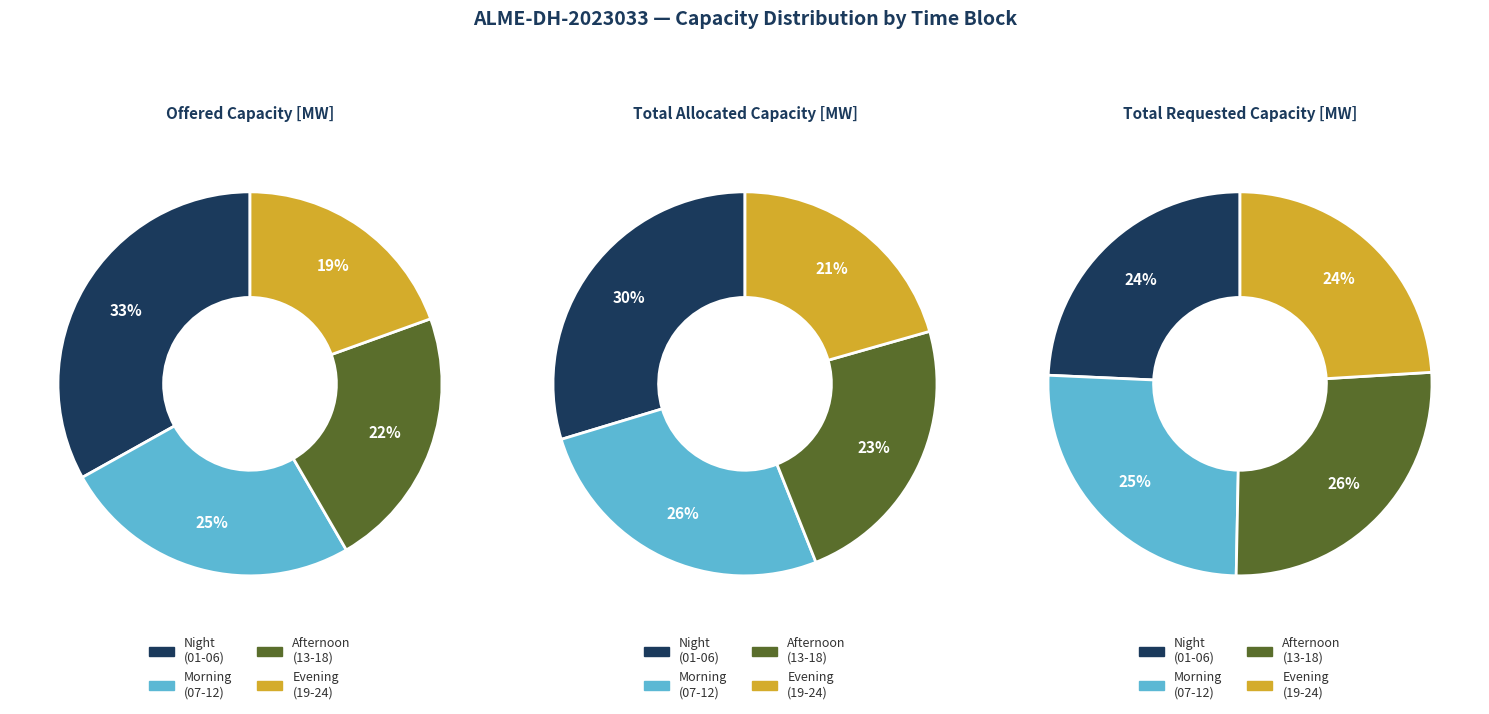

Is there a majority slice in this chart?

No